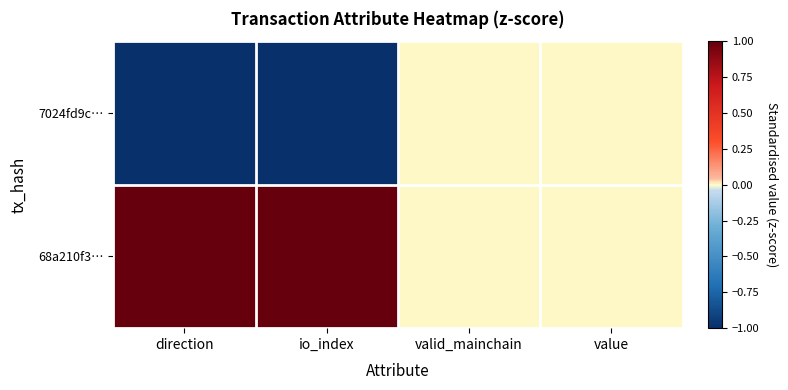

Reading right to left, what are all the values shown in this chart?

7024fd9c…: value=0	valid_mainchain=0	io_index=-1	direction=-1
68a210f3…: value=0	valid_mainchain=0	io_index=1	direction=1